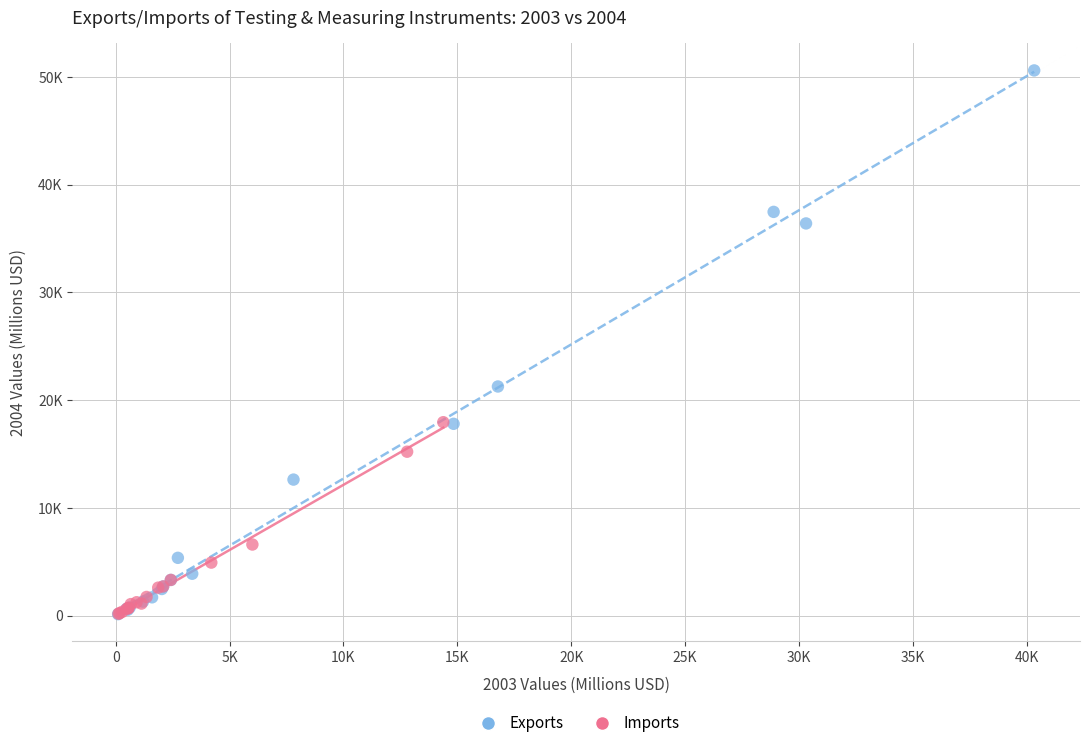

What are all the series names shown in the legend?

Exports, Imports